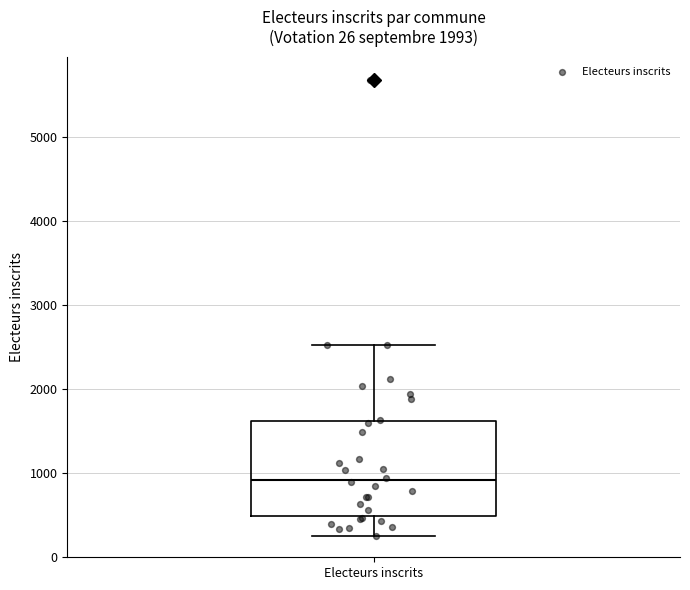

Where does the upper whisker of the box for Electeurs inscrits end on the y-axis? The values are not printed on the chart, so give them approximately, as read against the axis.

2500